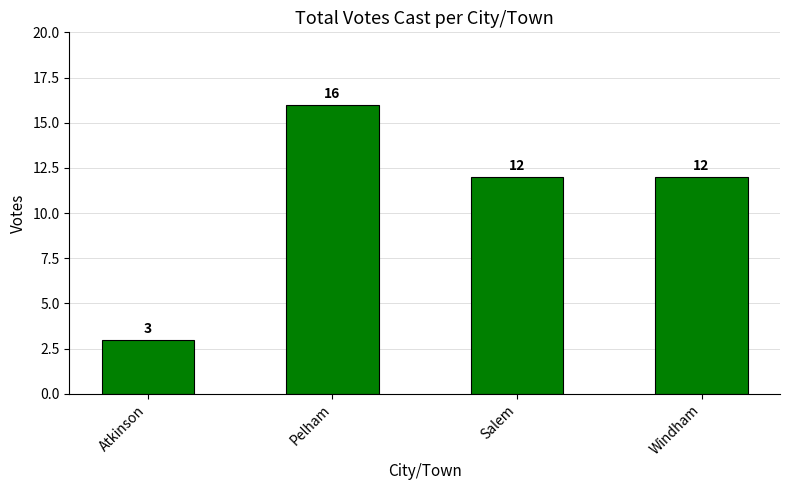

Reading left to right, what are all the values shown in this chart?

3	16	12	12